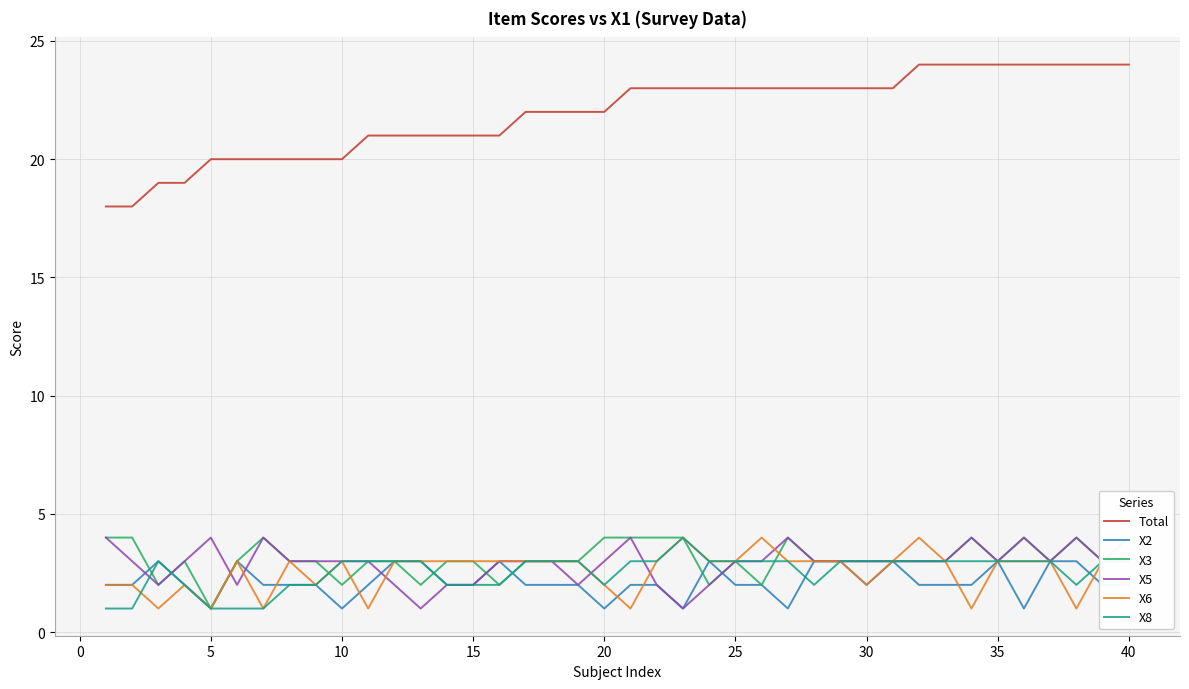

At which category does the chart reach its minimum across all series?

15